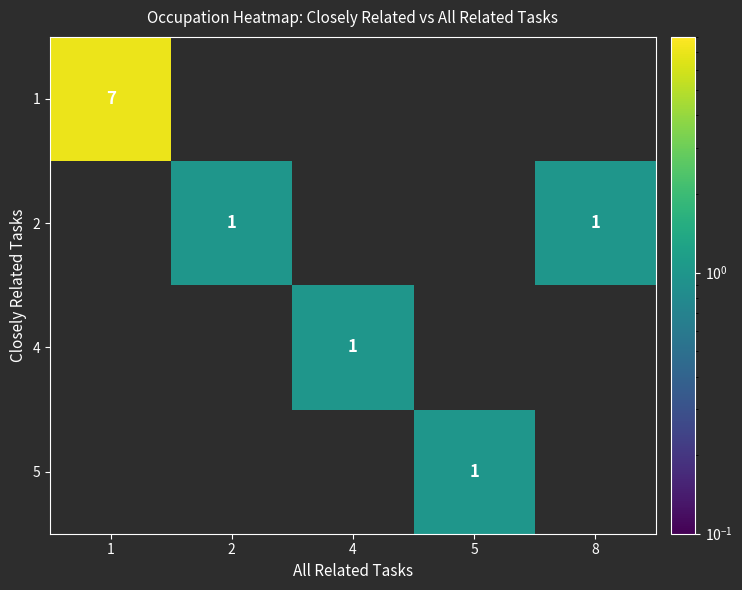

At how many categories does at least one series exceed 1?

1